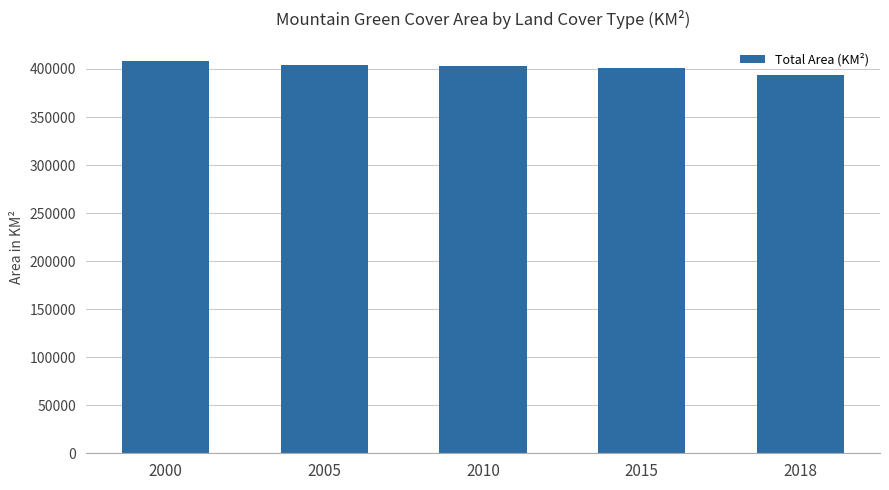

Count the number of categories in the chart.

5